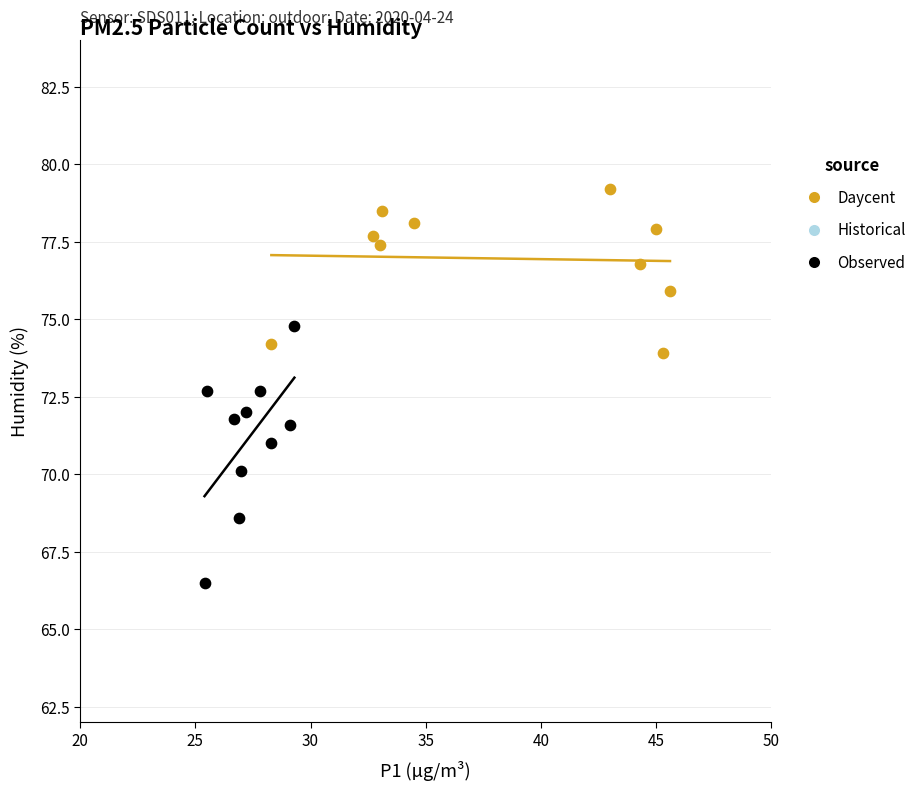

Which series has the largest Y range (max minus min)?

Observed